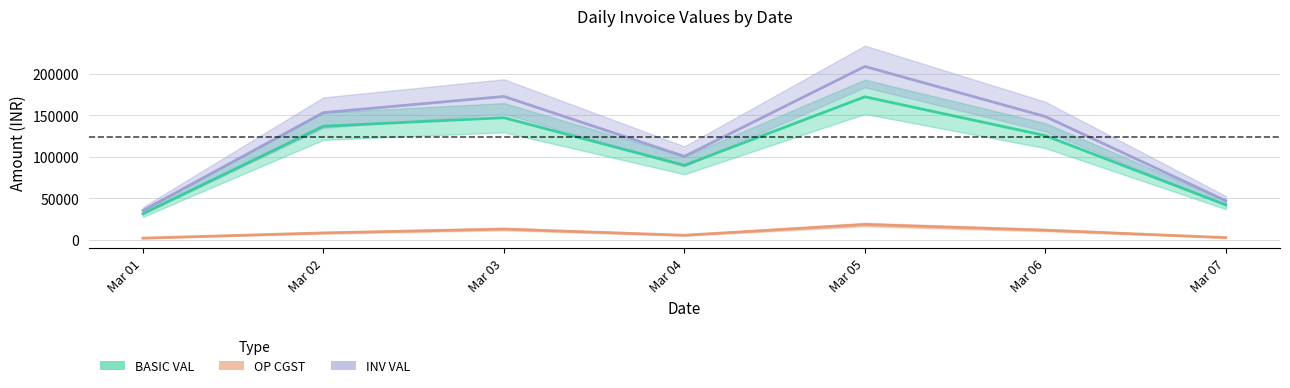

The INV VAL series shows 32080.4 at 10. True or false?

False